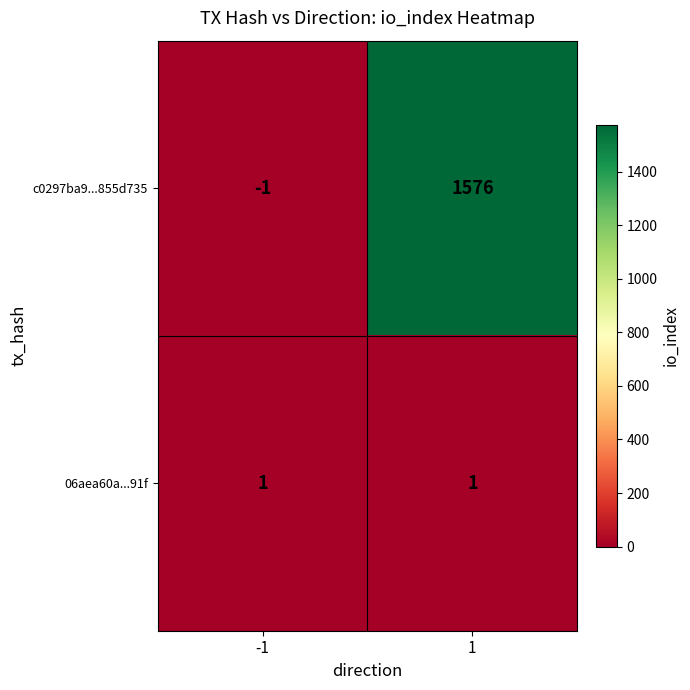

List the series in order of their overall mean, highest first.

c0297ba9...855d735, 06aea60a...91f